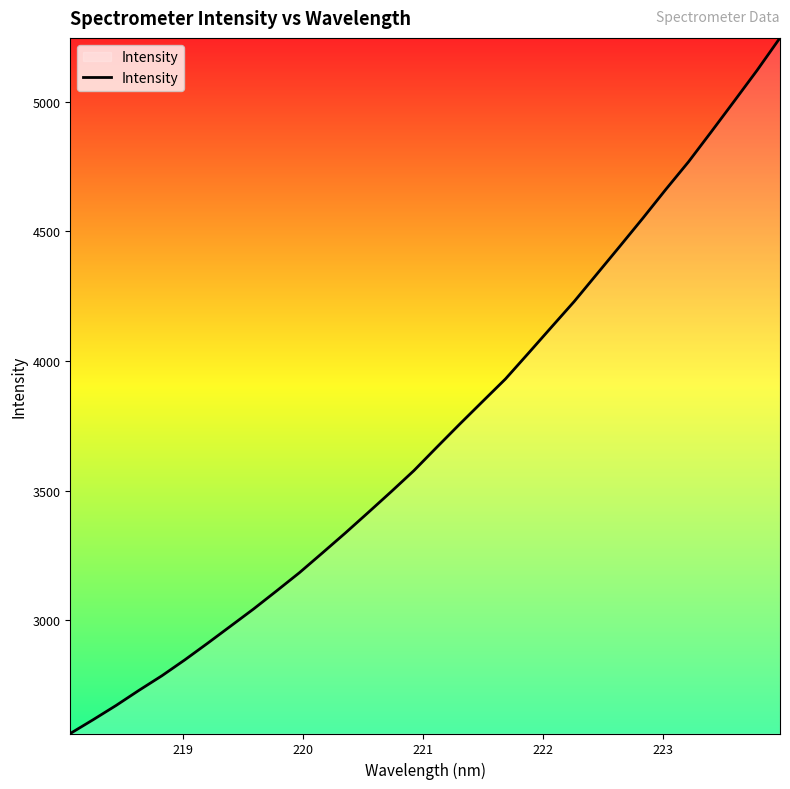

What is the greatest value displayed?

5247.2